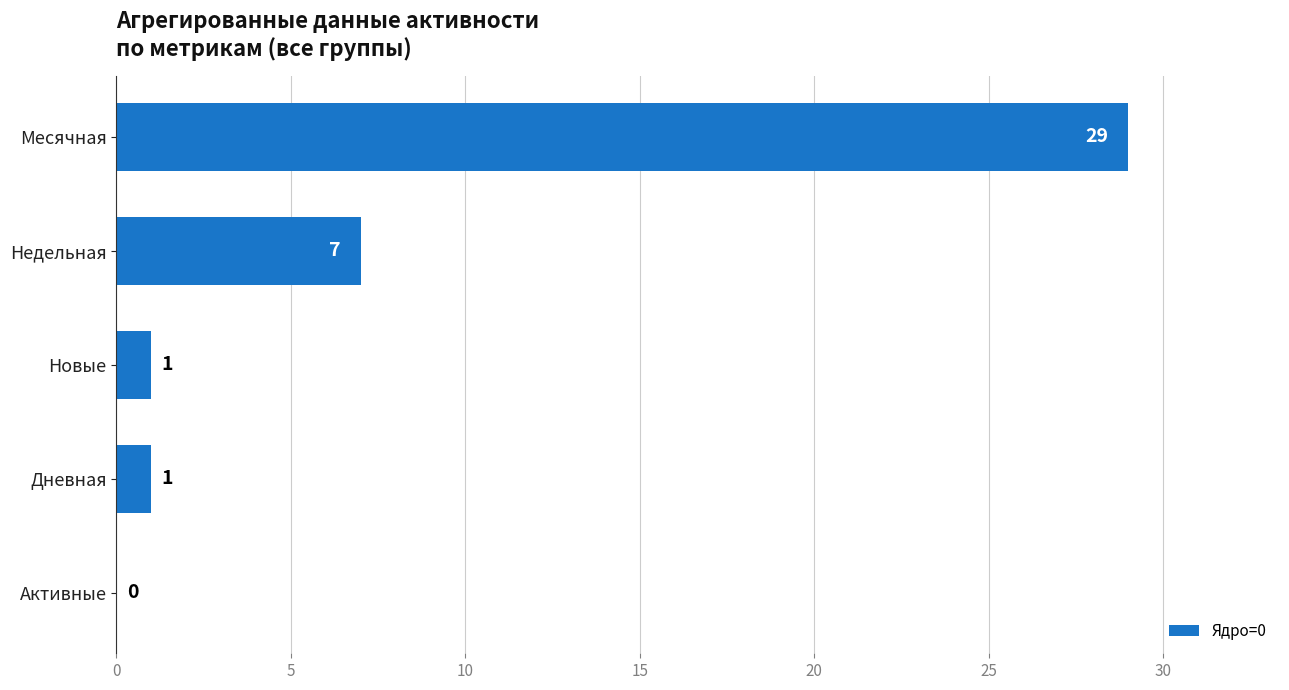

Are the bars horizontal?

Yes